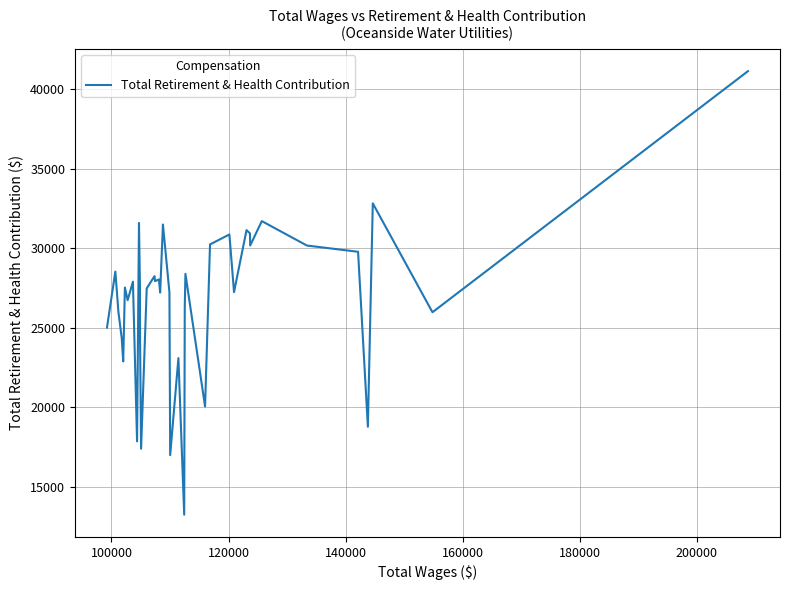

What is the difference between the maximum and minimum values?

27892